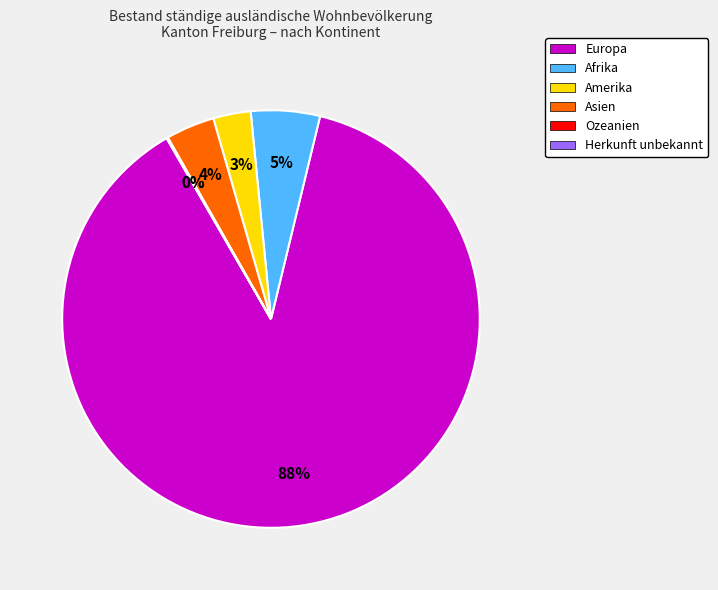

Between Asien and Europa, which is larger?

Europa